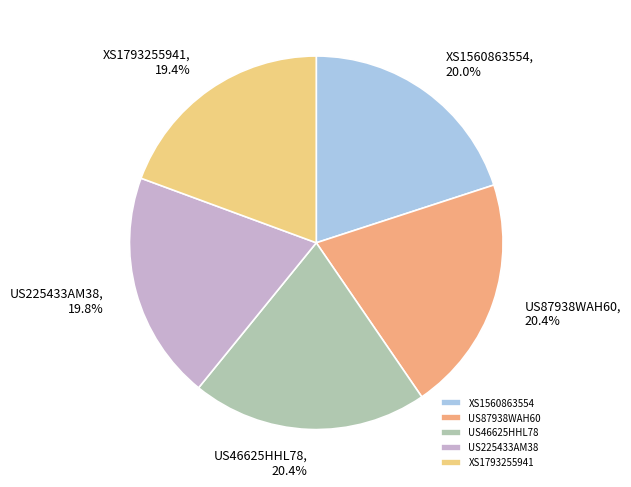

To the nearest percent, what portion does US87938WAH60 represent?

20%